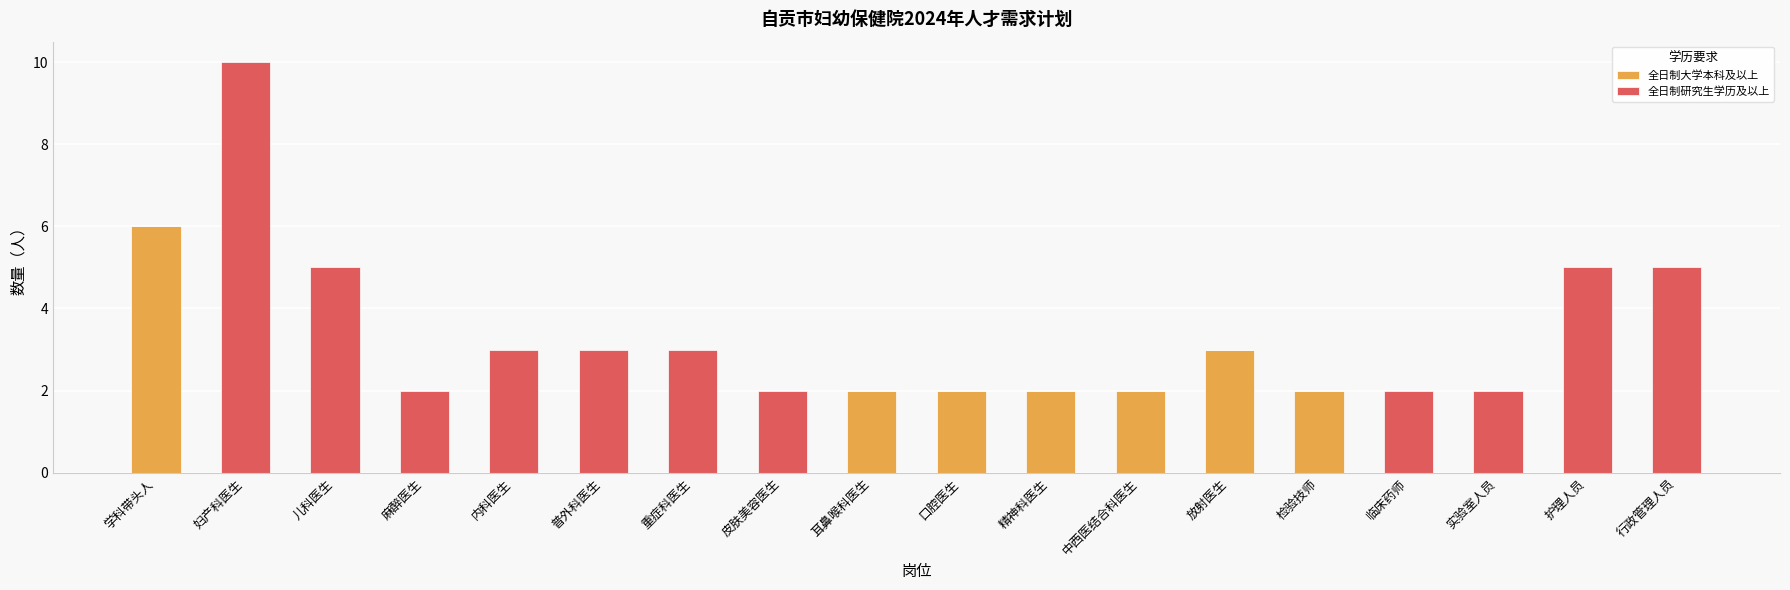

What is the maximum value for 全日制大学本科及以上?

6